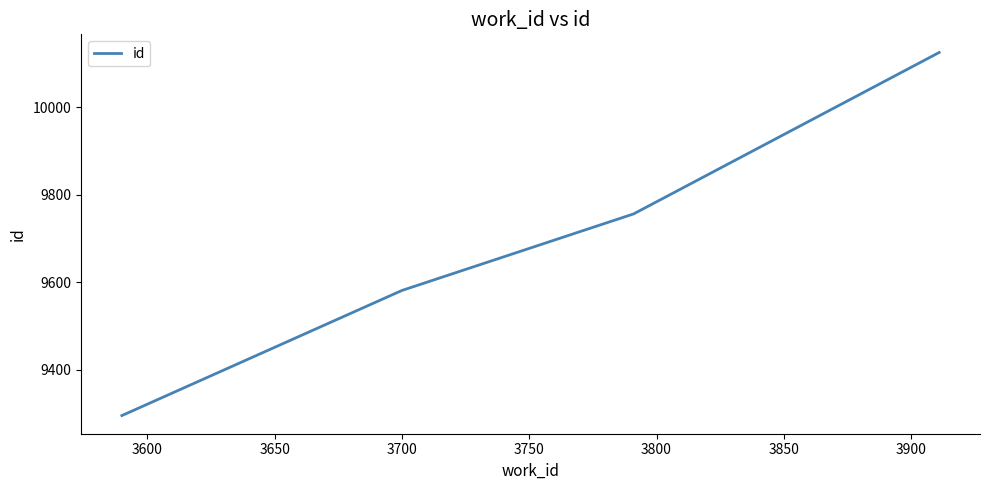

True or false: there are more than 1 points higher than both neighbors.

False